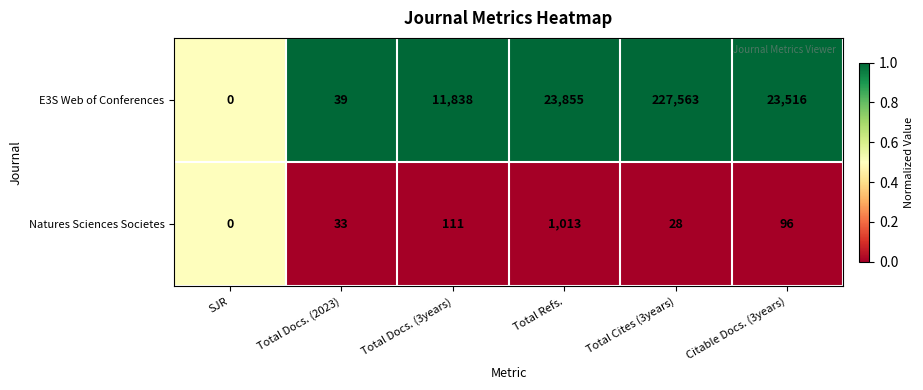

Is it true that E3S Web of Conferences equals 38469 at Total Refs.?

False